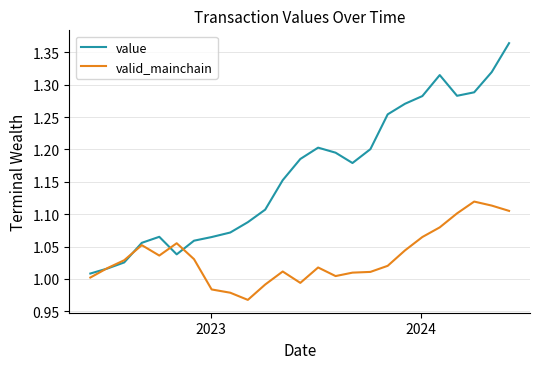

Is this an area chart (filled region under the line)?

No